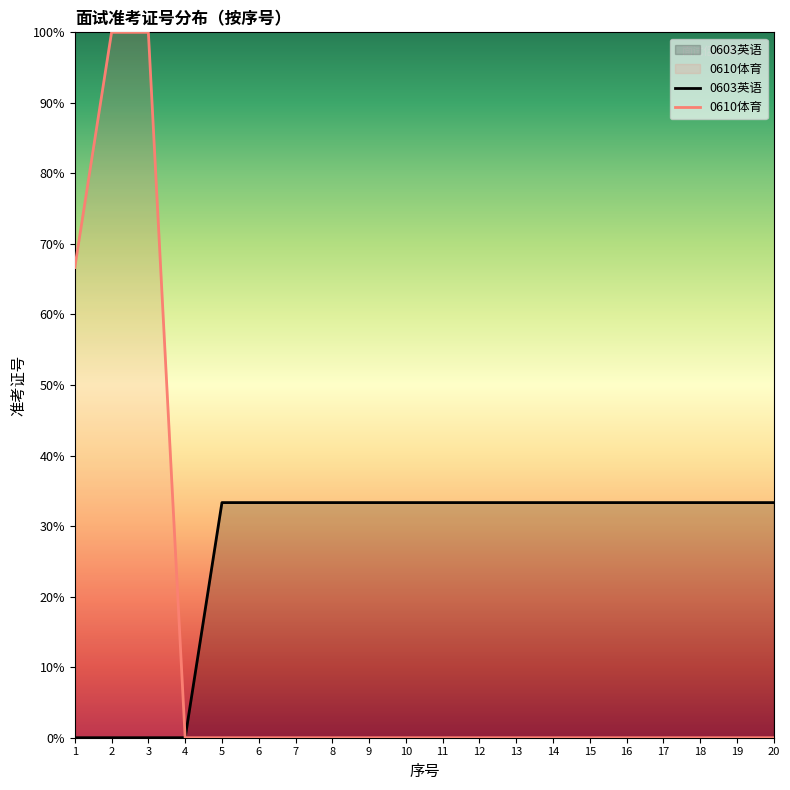

Where do 0610体育 and 0603英语 first cross each other?

3 and 4